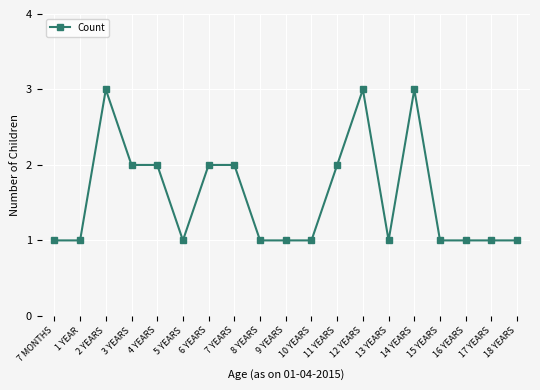

The chart shows a value of 0 at 7 MONTHS. True or false?

False